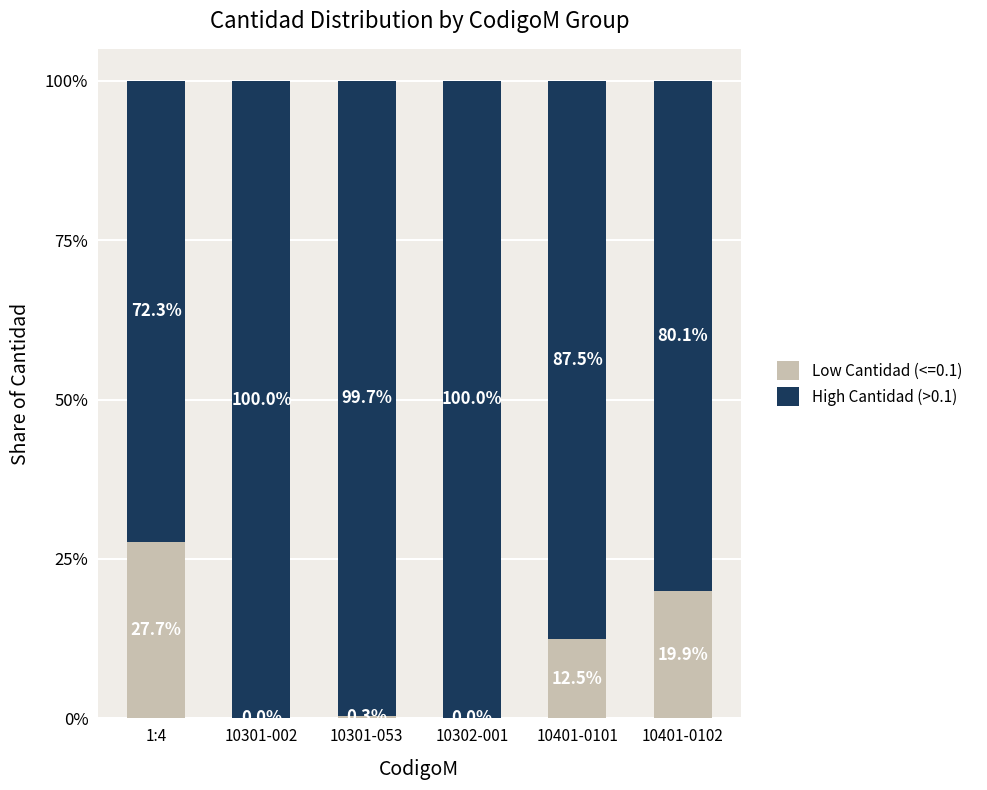

What is the sum of the Low Cantidad (<=0.1) values at 10401-0101 and 1:4?

40.2